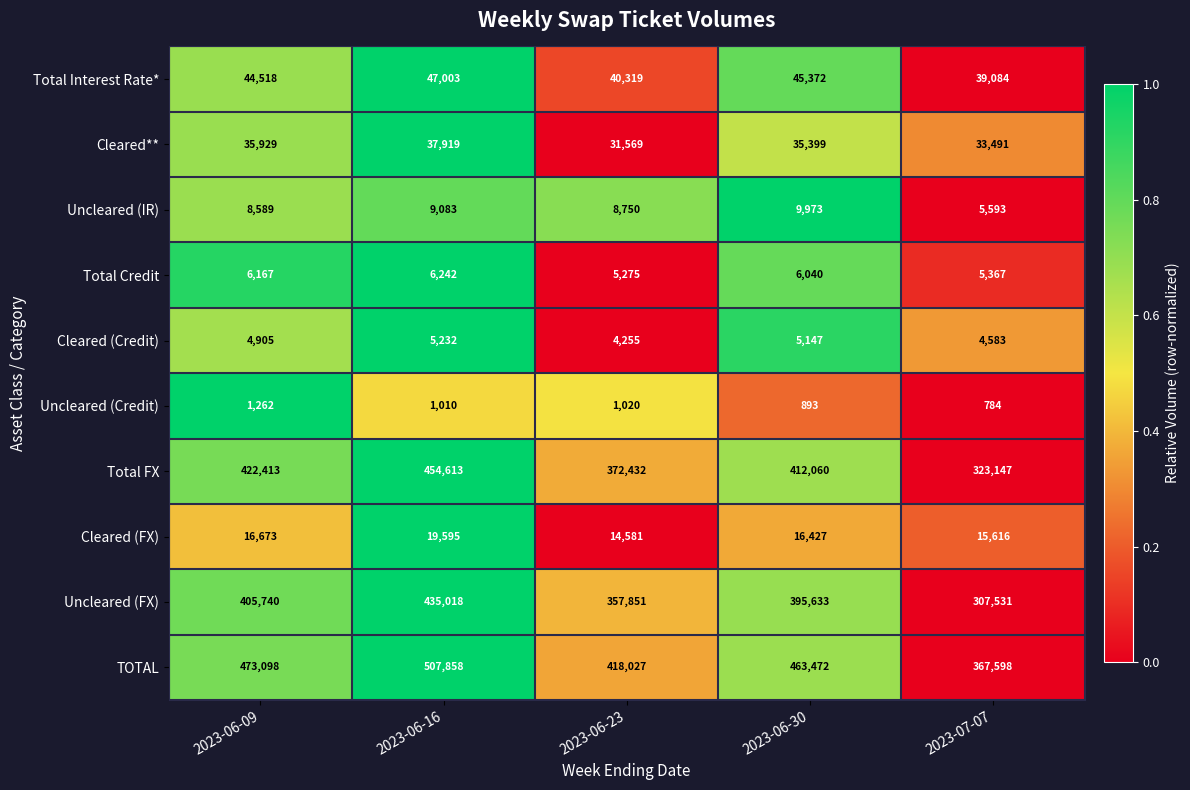

Where does the Uncleared (IR) series first go above 8750?

2023-06-16